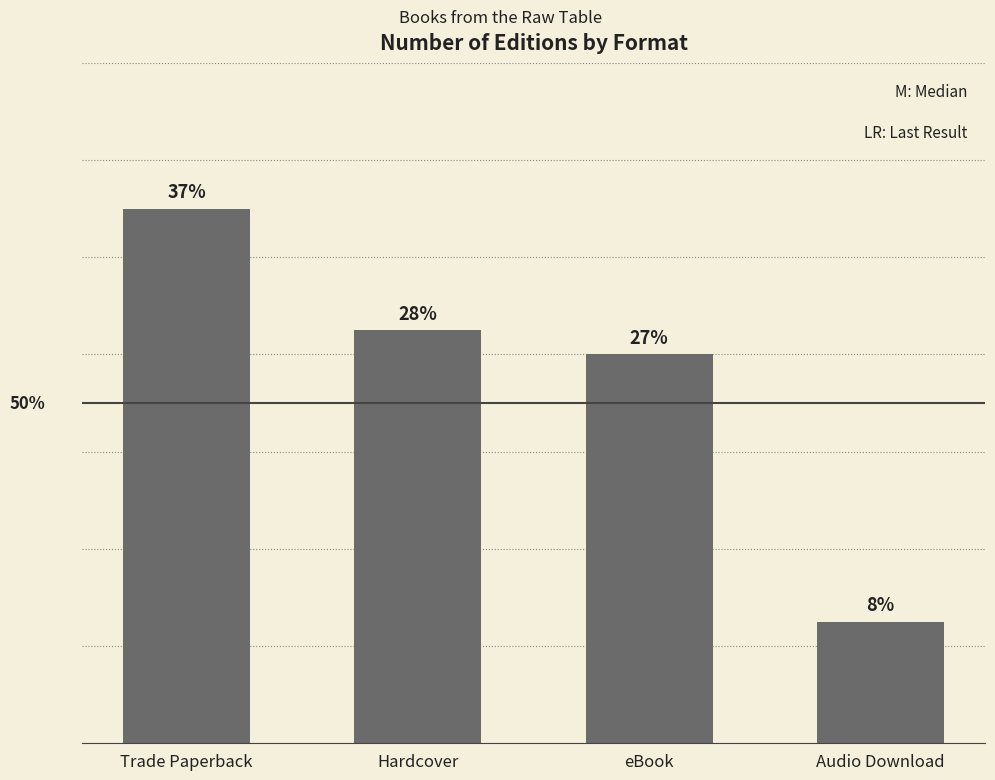

Does the chart contain any negative values?

No